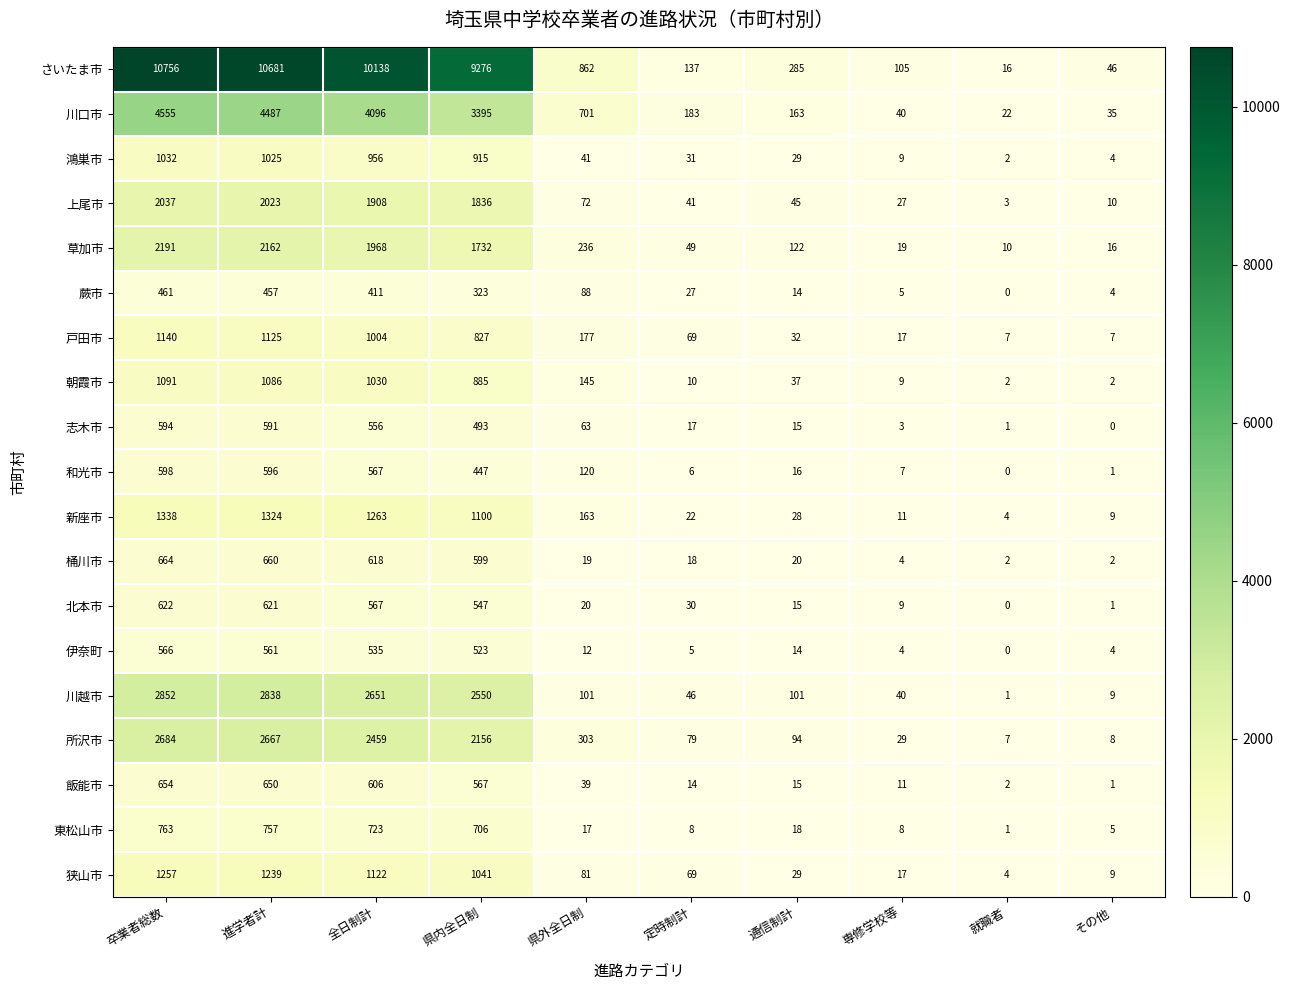

What is the lowest value of the 狭山市 series?

4